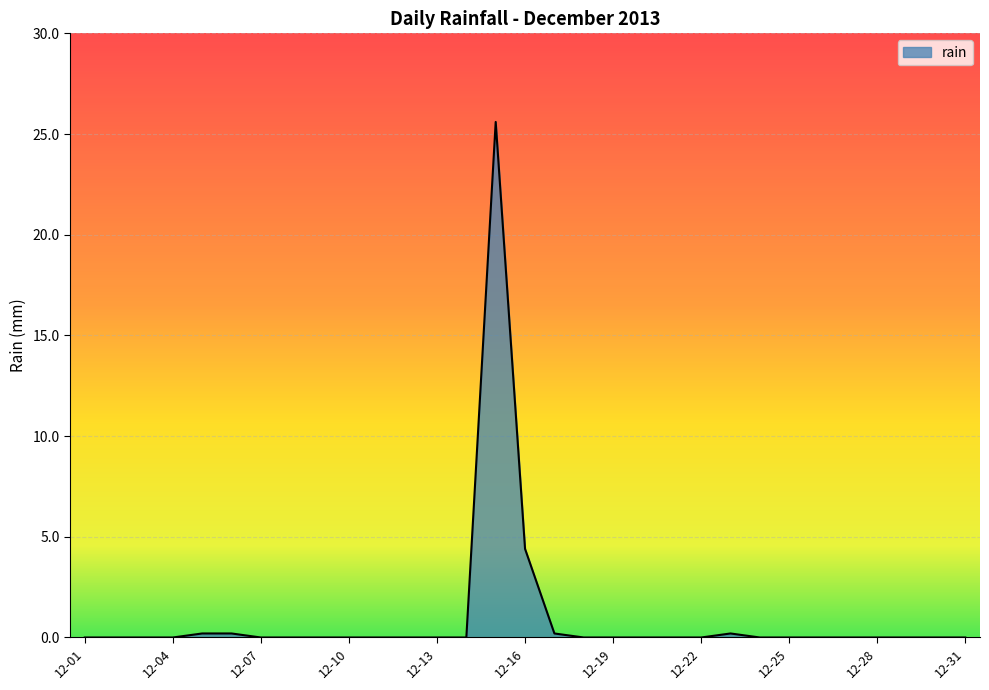

What is the maximum value shown in the chart?

25.6